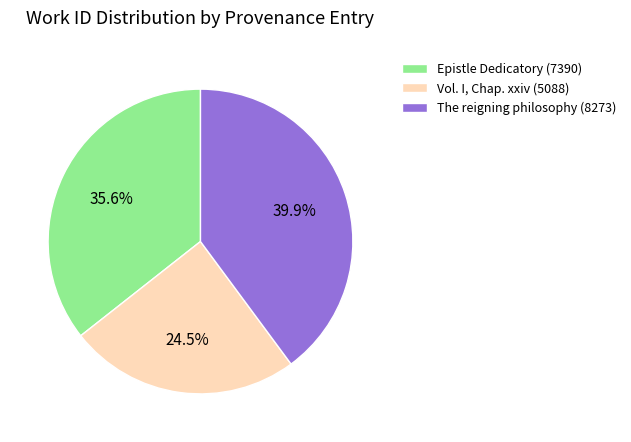

Rank the categories by value from highest to lowest.

The reigning philosophy (8273), Epistle Dedicatory (7390), Vol. I, Chap. xxiv (5088)